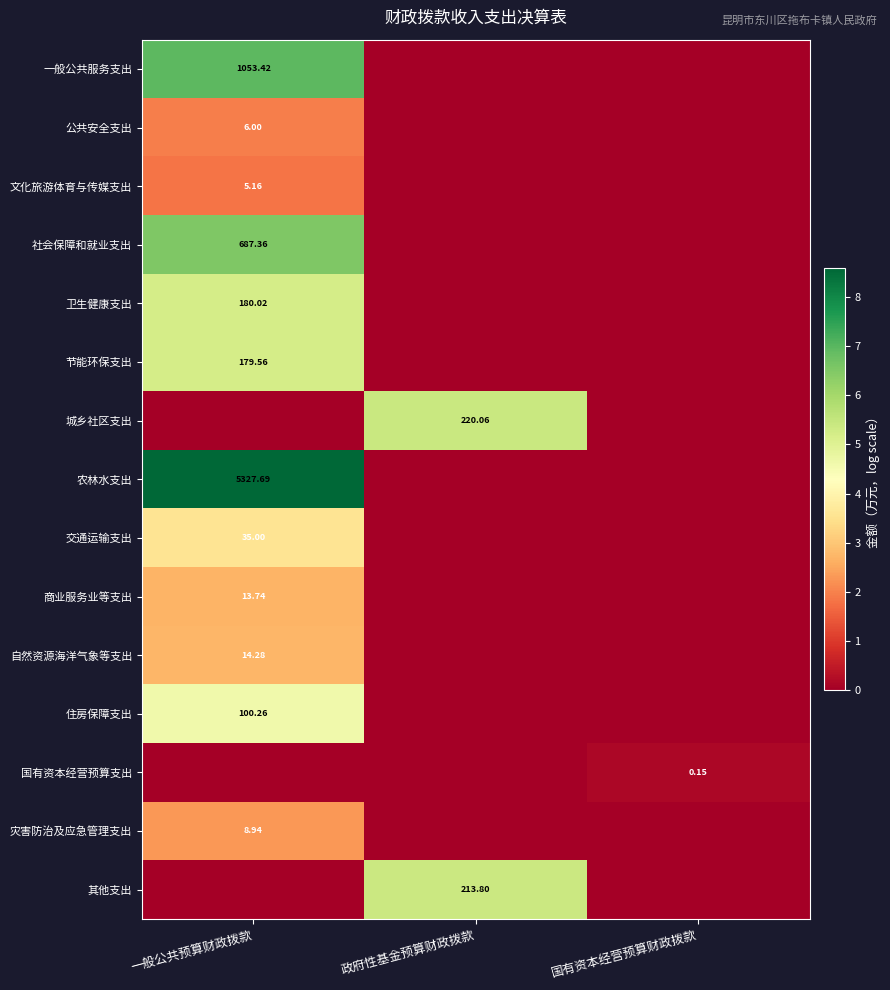

Rank the series at 政府性基金预算财政拨款 from highest to lowest value.

城乡社区支出, 其他支出, 一般公共服务支出, 公共安全支出, 文化旅游体育与传媒支出, 社会保障和就业支出, 卫生健康支出, 节能环保支出, 农林水支出, 交通运输支出, 商业服务业等支出, 自然资源海洋气象等支出, 住房保障支出, 国有资本经营预算支出, 灾害防治及应急管理支出